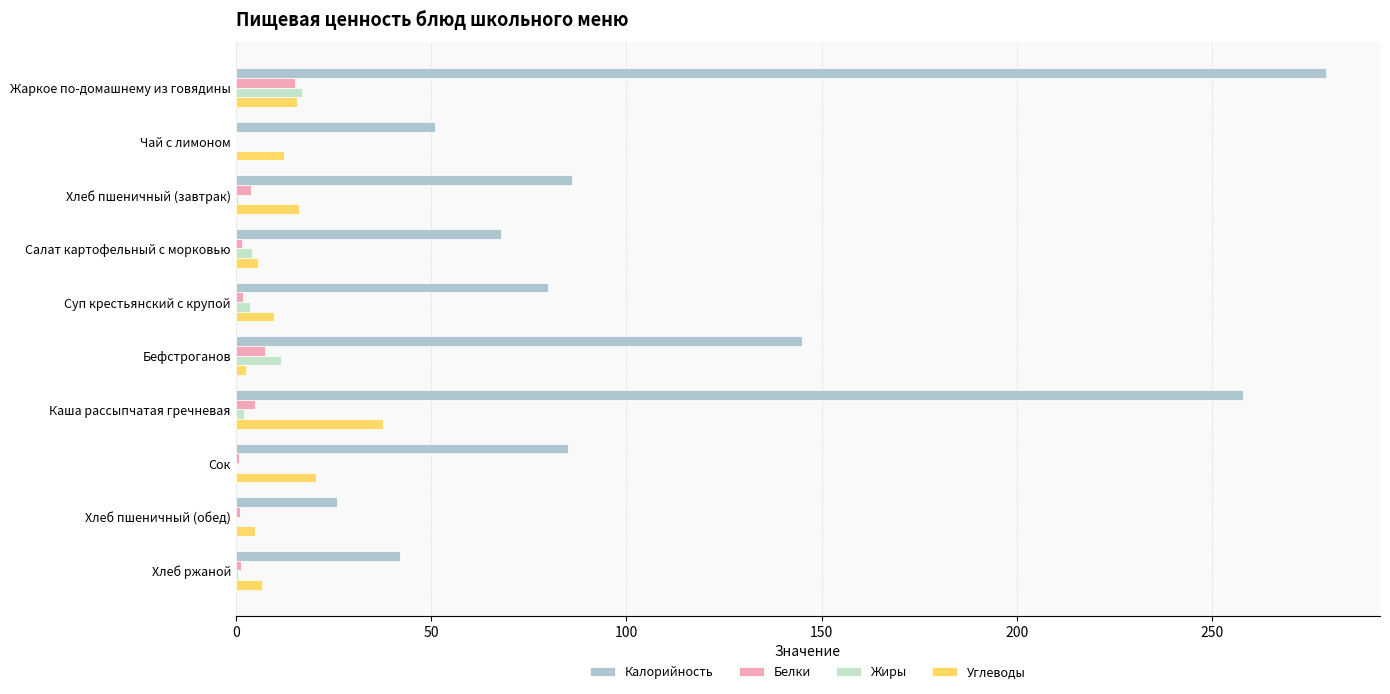

At which label does Углеводы reach its peak?

Каша рассыпчатая гречневая